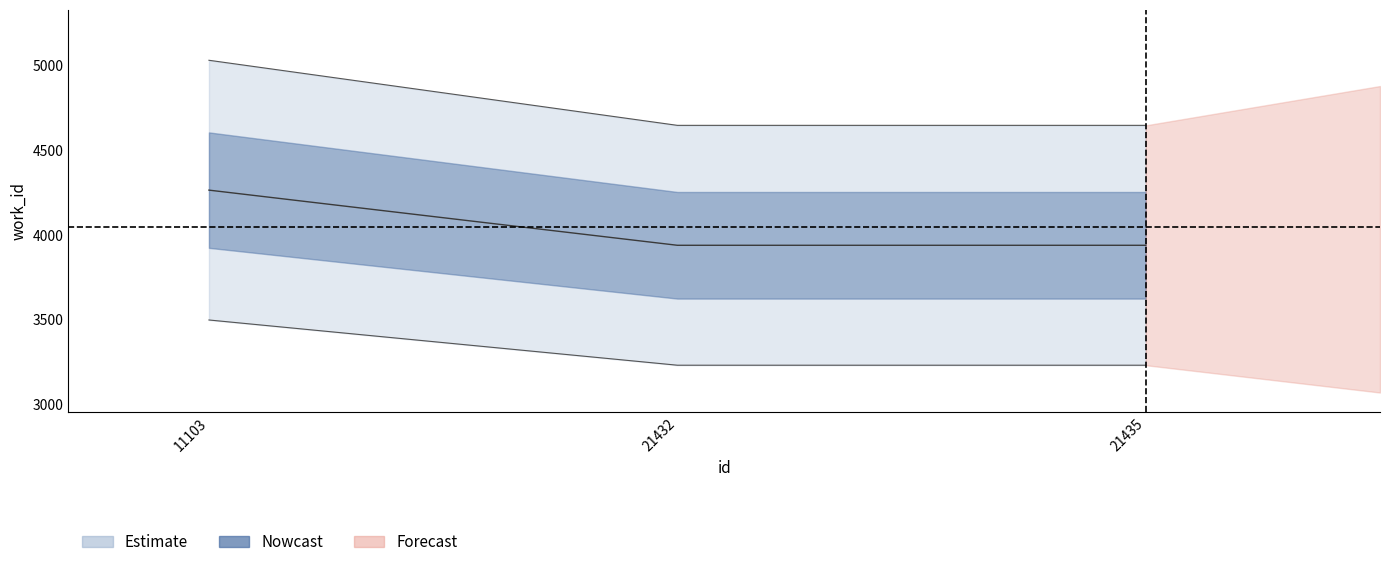

List the labels in order of value, smallest first.

21432, 21435, 11103